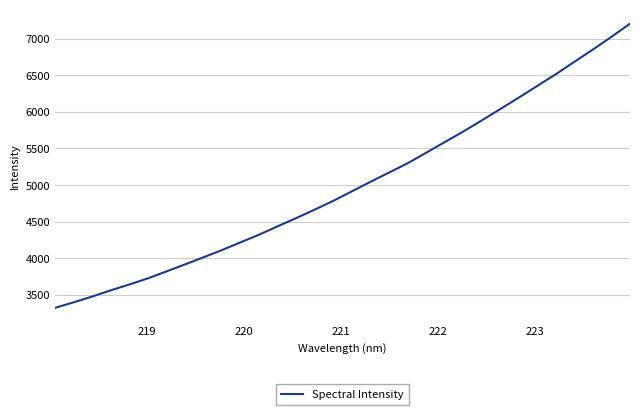

What is the difference between the maximum and minimum values?

3879.8